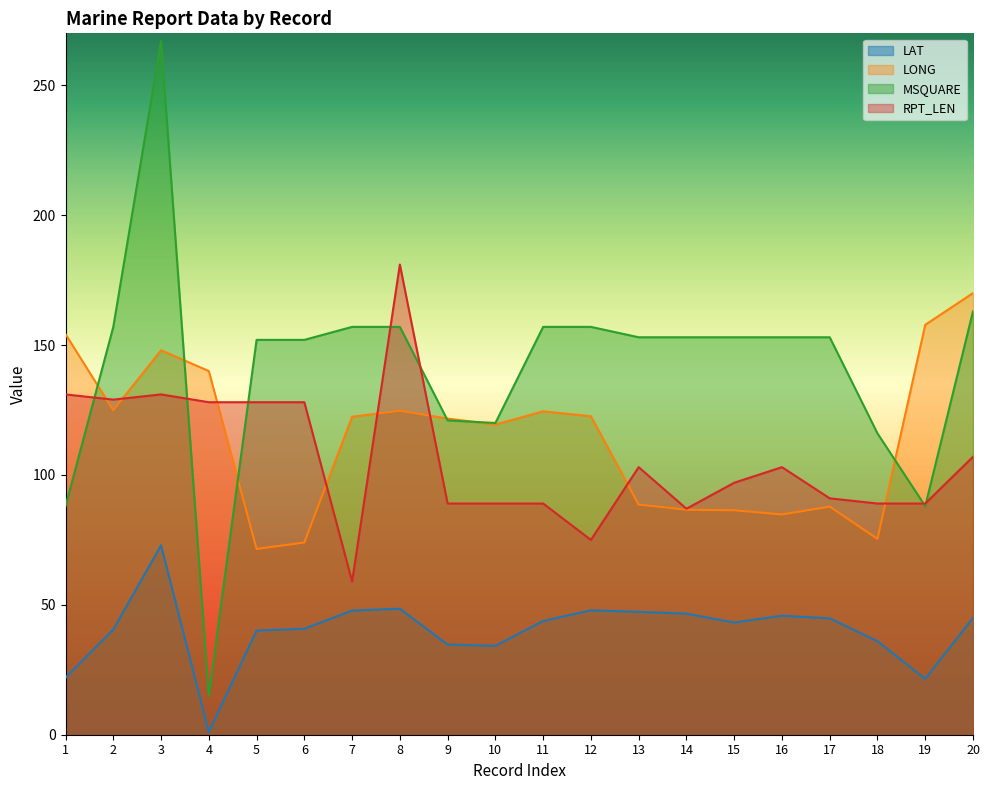

How many values in the RPT_LEN series are below 103?

10